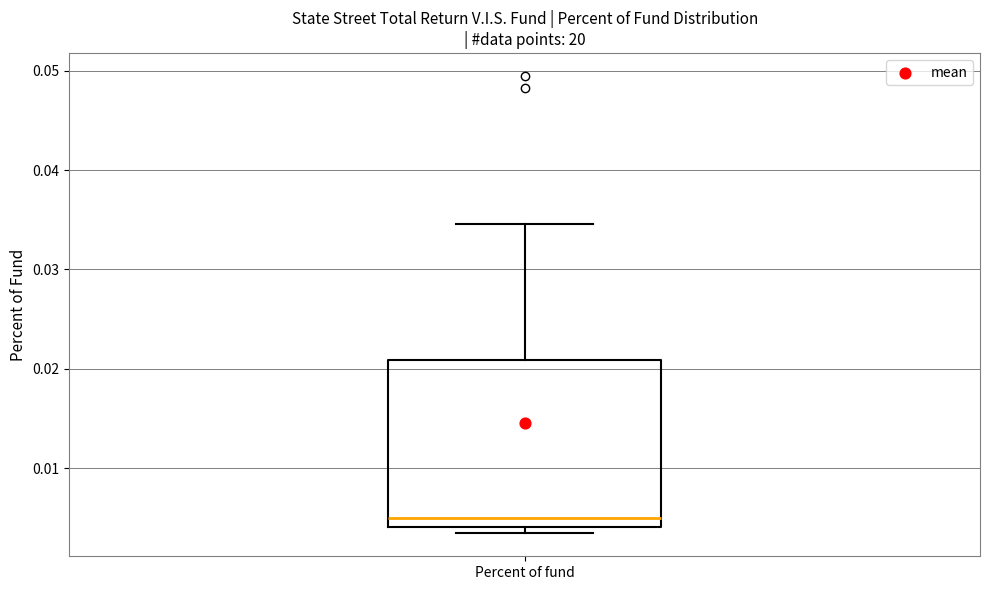

Where does the median line of the box for Percent of fund sit on the y-axis? The values are not printed on the chart, so give them approximately, as read against the axis.

0.005